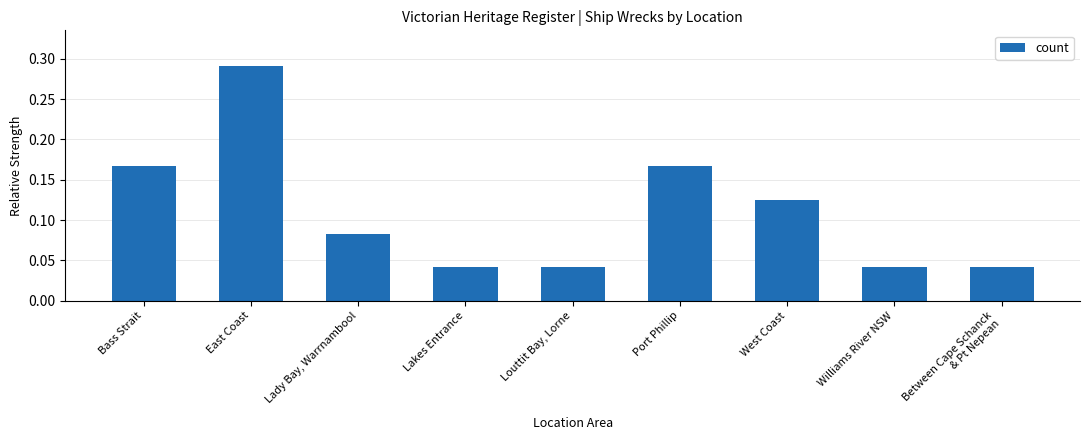

What is the label of the 6th bar from the right?

Lakes Entrance